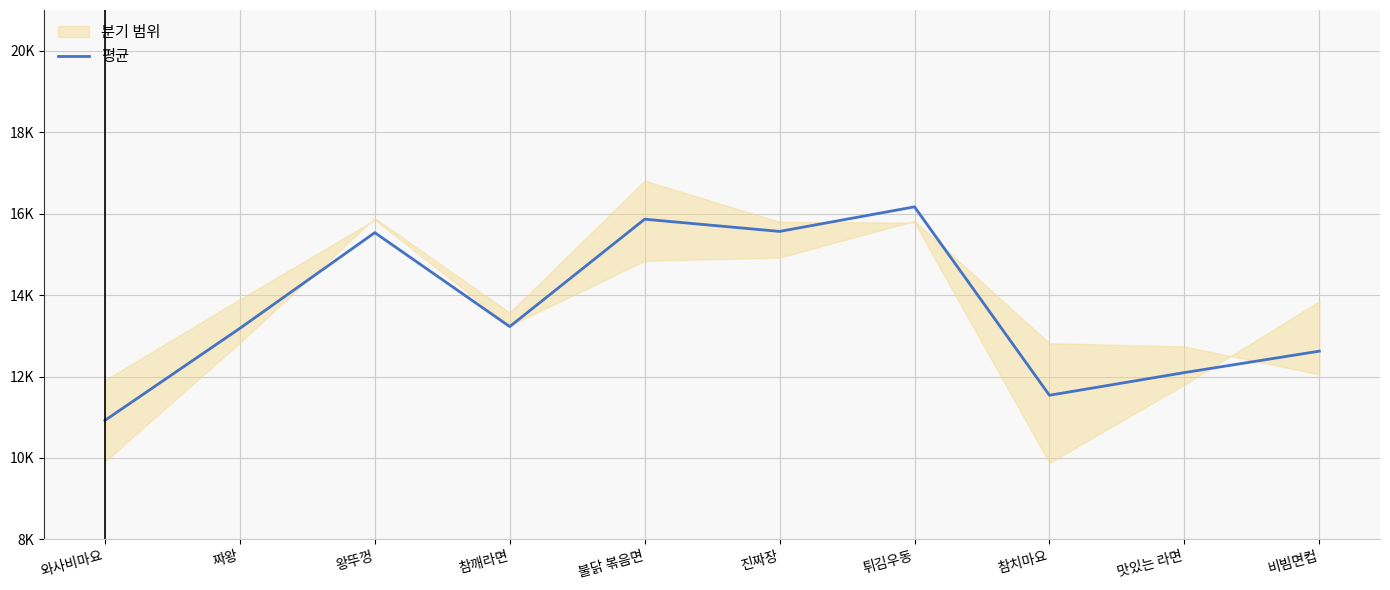

List the labels in order of value, largest first.

튀김우동, 불닭 볶음면, 진짜장, 왕뚜껑, 참깨라면, 짜왕, 비빔면컵, 맛있는 라면, 참치마요, 와사비마요